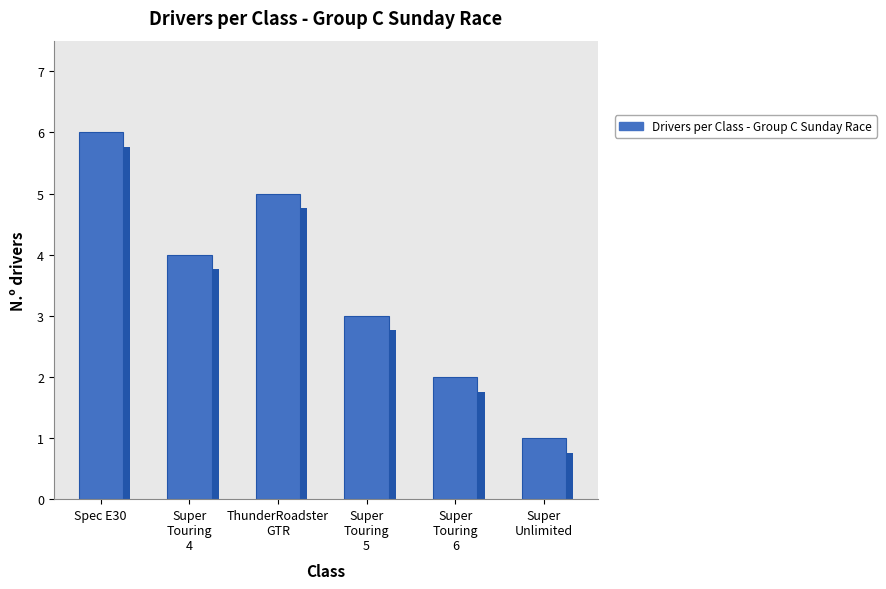

How many bars are there in total?

6